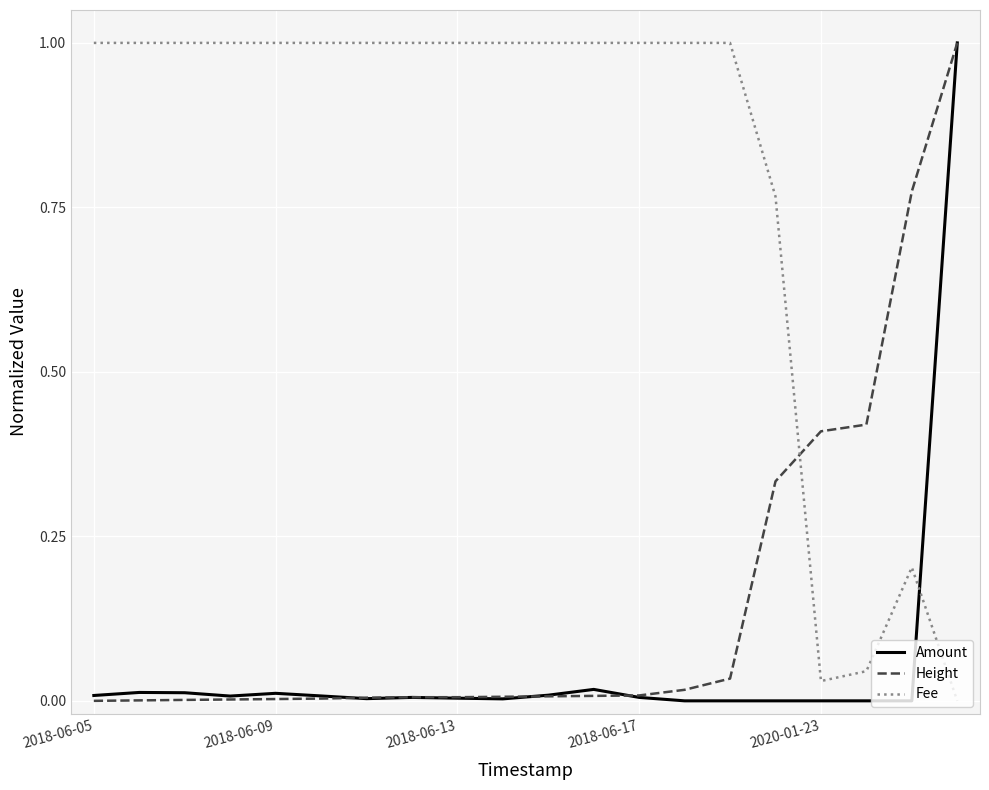

Which series has the largest total across all categories?

Fee